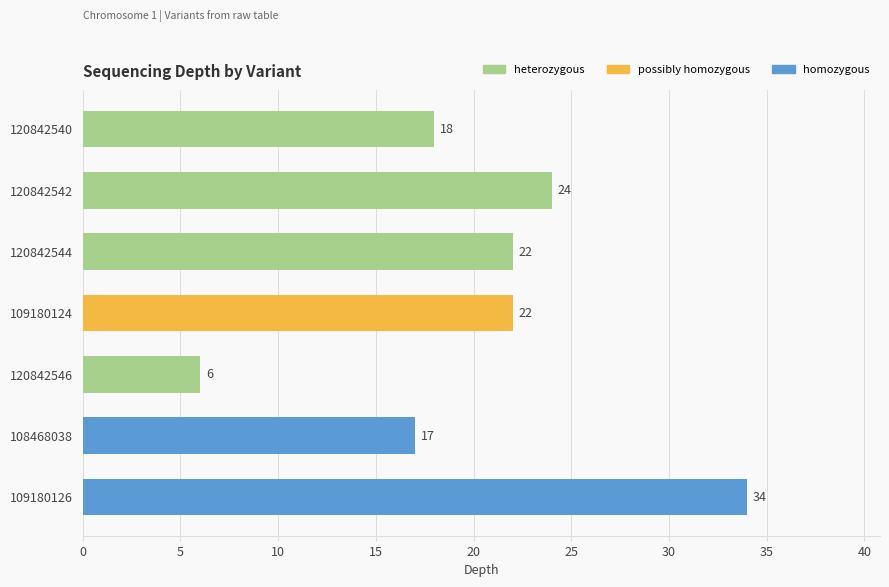

What is the label of the 2nd bar from the left?

120842542